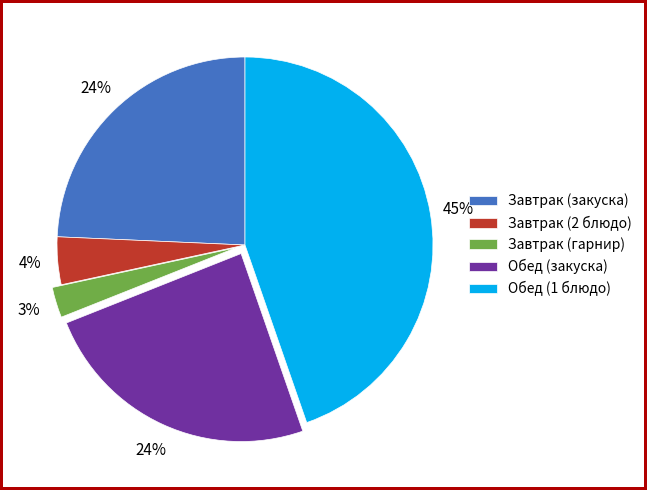

Does any single category account for the majority?

No